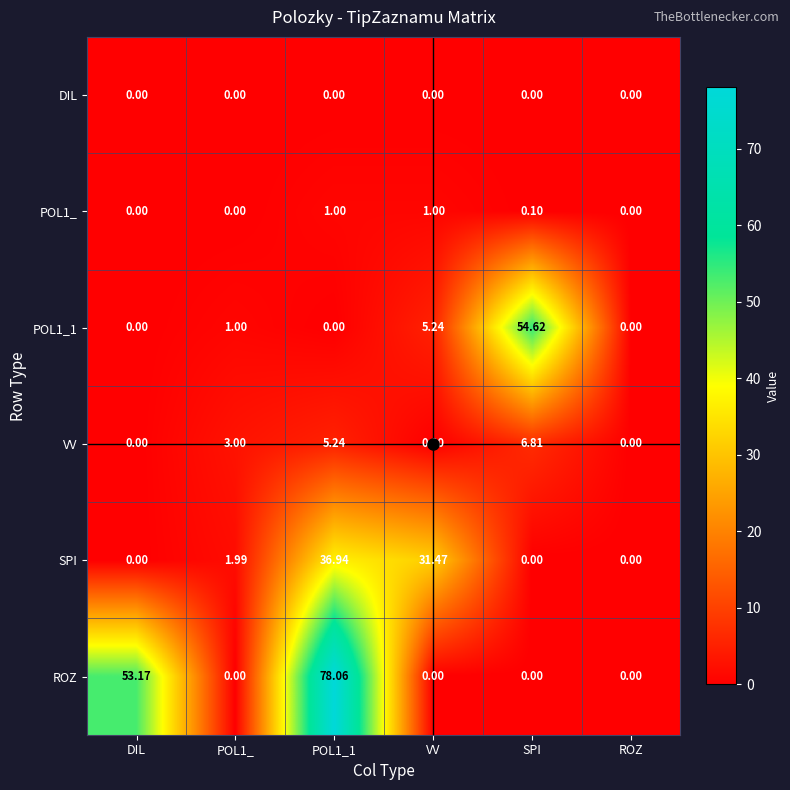

How many data points does each series have?

6